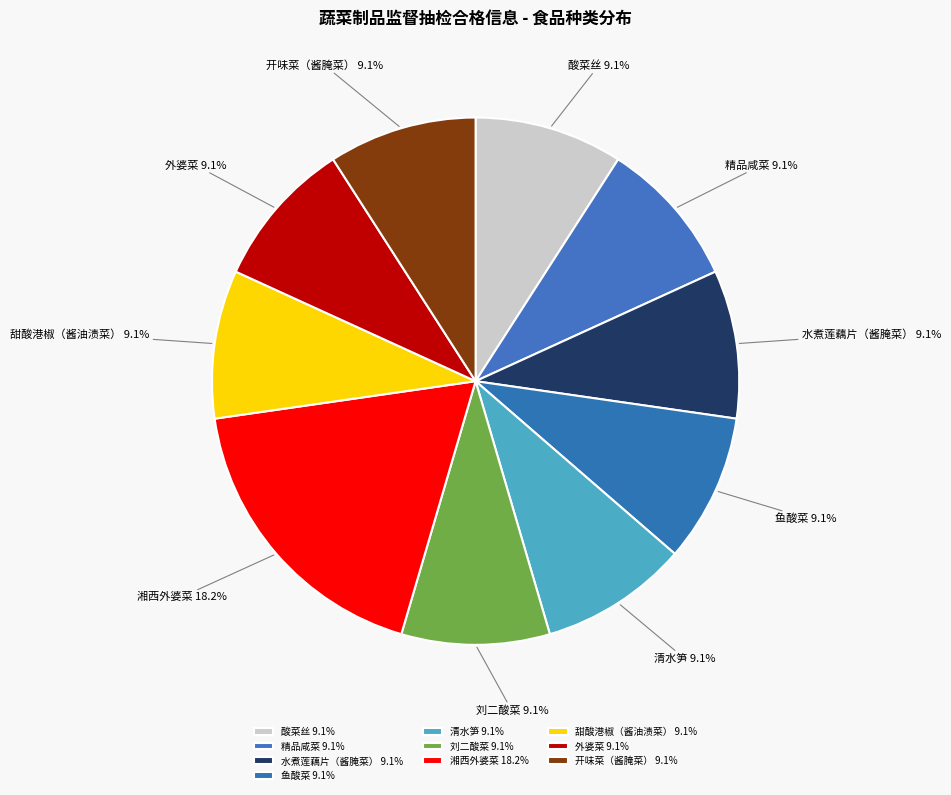

What percentage do 开味菜（酱腌菜） and 水煮莲藕片（酱腌菜） together represent?

18.2%